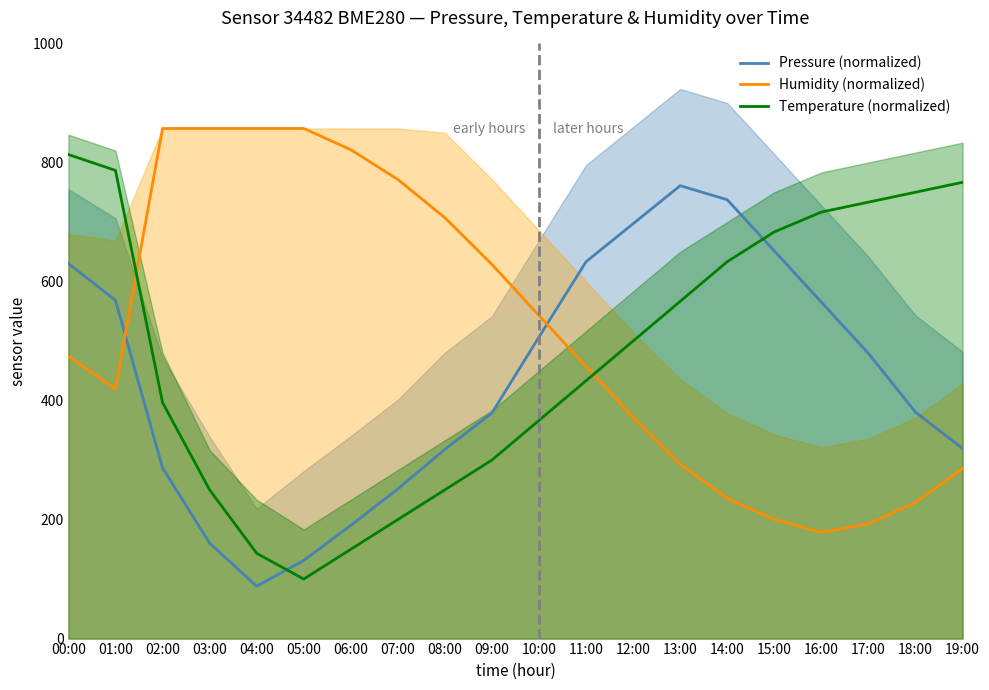

Reading right to left, transcribe all the data shown in this chart.

Pressure (normalized): 319.4	380.5	479.1	565.3	651.4	737.4	761.0	697.1	633.3	506.9	379.1	318.0	251.4	190.3	131.2	87.9	160.5	286.8	568.4	630.1
Humidity (normalized): 285.7	228.6	192.9	178.6	200.0	235.7	292.9	371.4	457.1	542.9	628.6	707.1	771.4	821.4	857.1	857.1	857.1	857.1	420.0	474.3
Temperature (normalized): 766.7	750.0	733.3	716.7	683.3	633.3	566.7	500.0	433.3	366.7	300.0	250.0	200.0	150.0	100.0	143.3	250.0	396.7	786.7	813.3